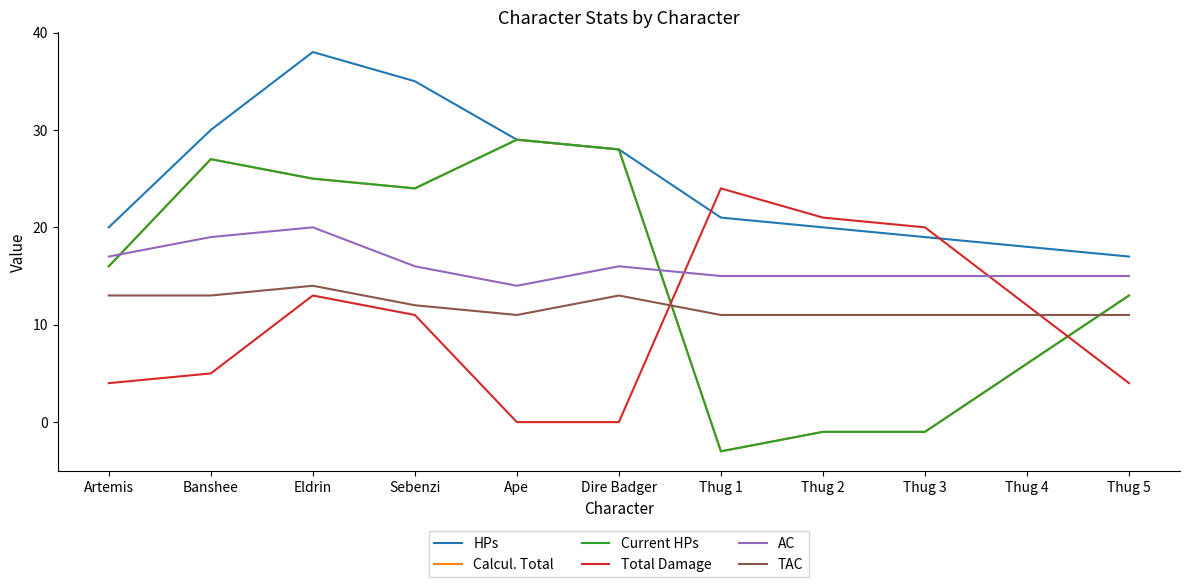

Does the chart display data point markers on the line(s)?

No